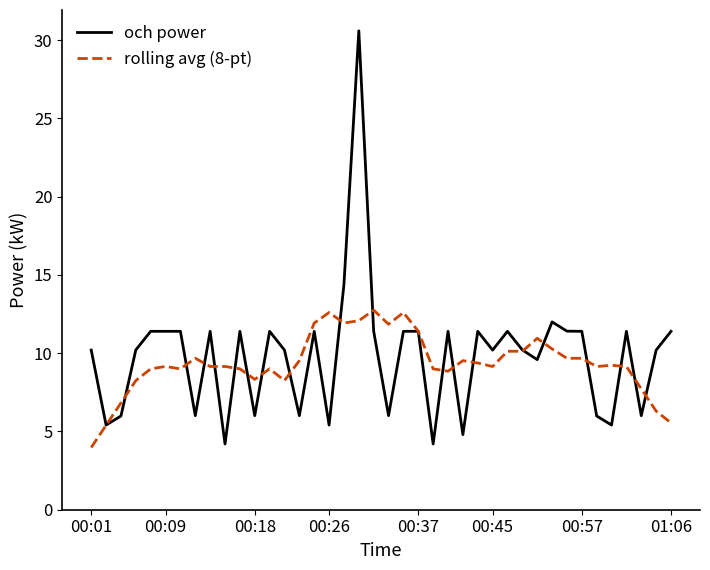

What is the lowest value of the rolling avg (8-pt) series?

4.0